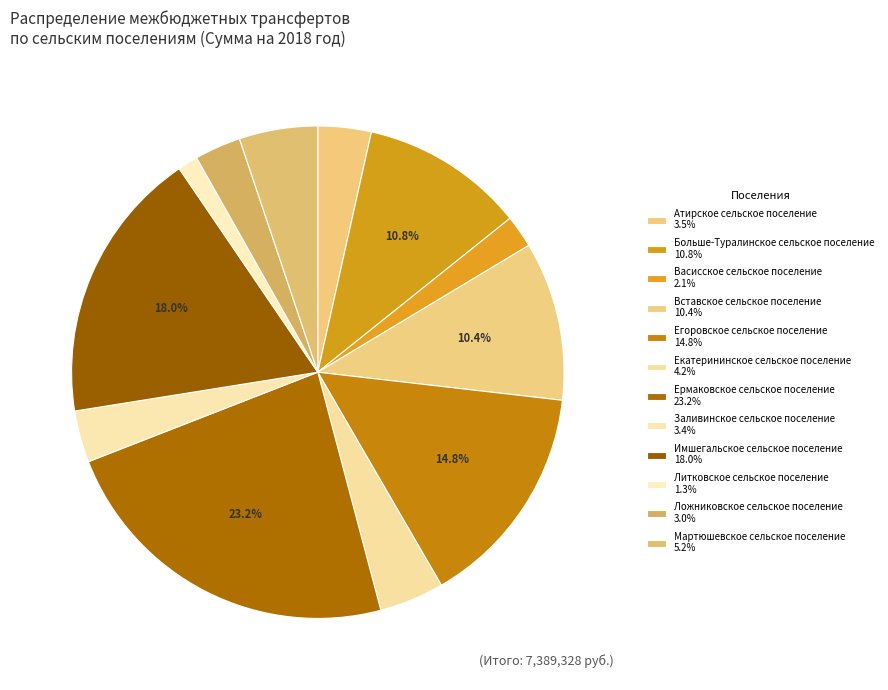

How many segments does this pie chart have?

12